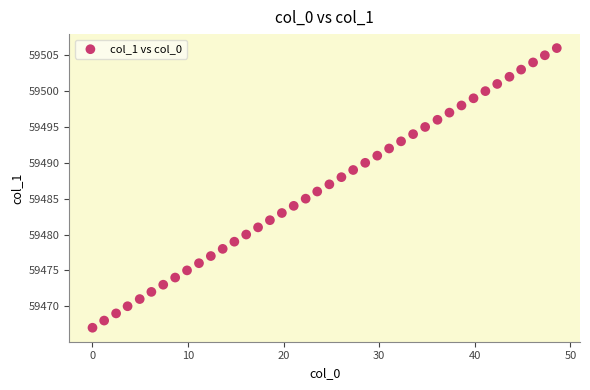

Count the number of points in this scatter plot.

40